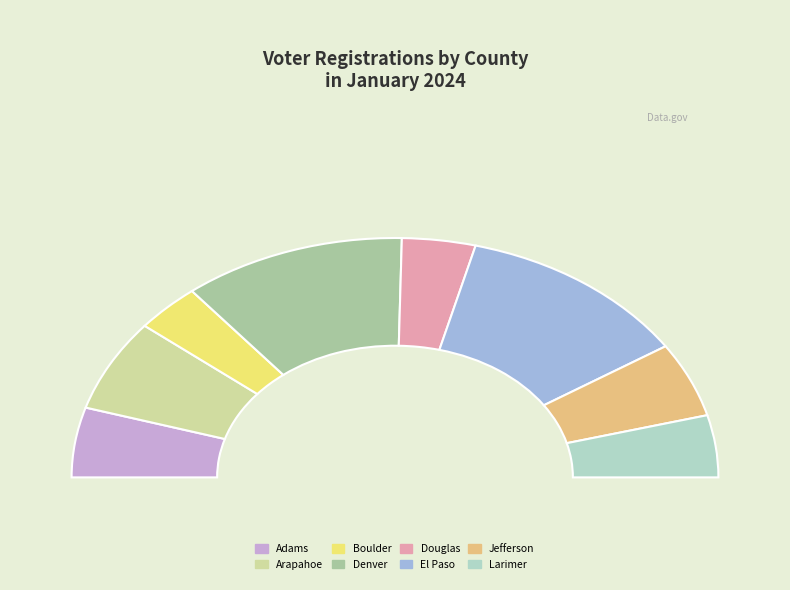

Is it true that Jefferson is 1% of the pie?

False